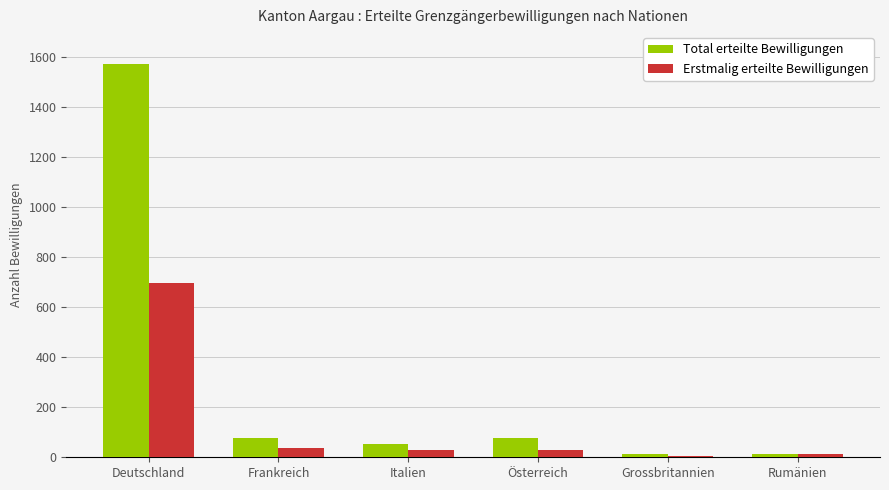

Which series has the widest spread of values?

Total erteilte Bewilligungen